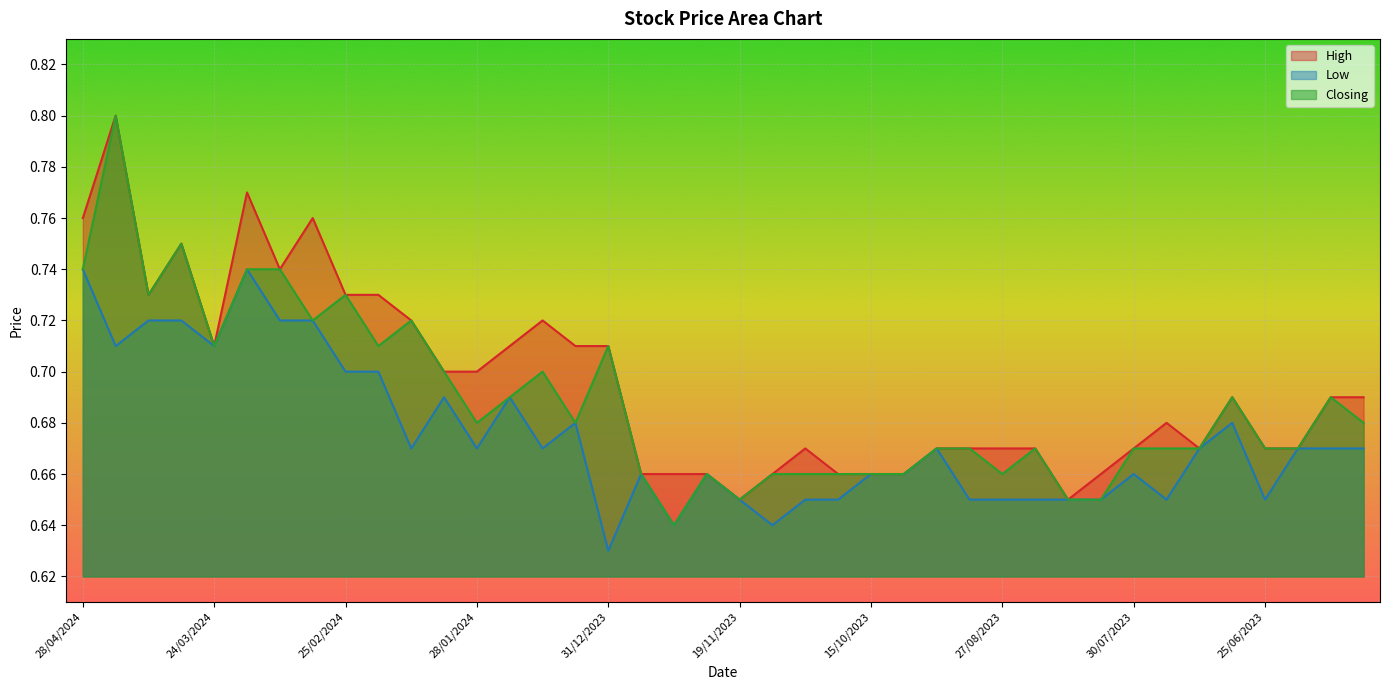

List the series in order of their overall mean, highest first.

High, Closing, Low